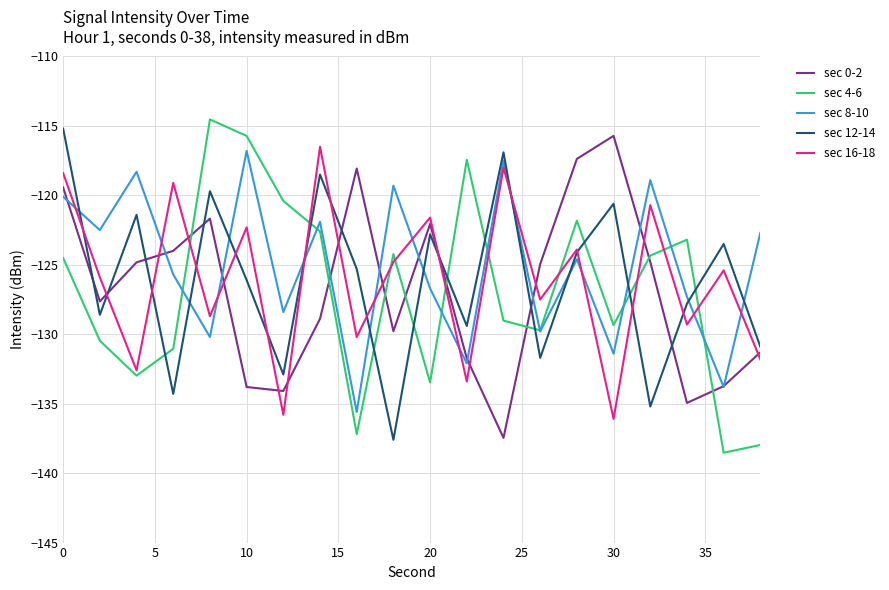

After their last crossing, which series has the higher values: sec 16-18 or sec 0-2?

sec 0-2